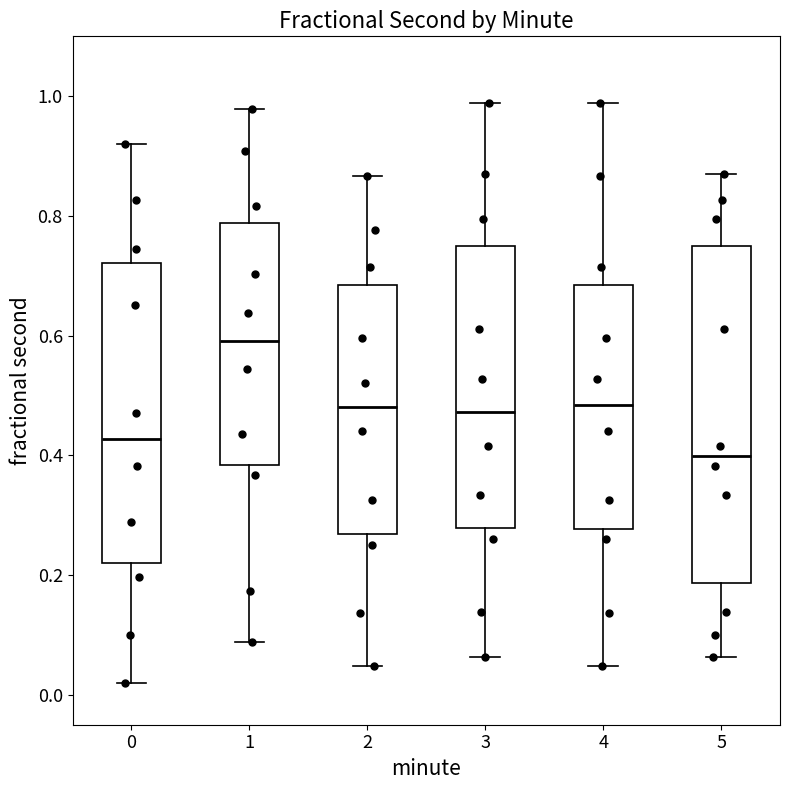

Reading left to right, read every box against the y-axis: the position of its median line, the range the box covers, and the ends of its whiskers. The values are not printed on the chart, so give them approximately, as read against the axis.

0: median 0.42, box 0.22 to 0.72, whiskers 0.02 to 0.92
1: median 0.60, box 0.38 to 0.78, whiskers 0.08 to 0.98
2: median 0.48, box 0.26 to 0.68, whiskers 0.04 to 0.86
3: median 0.48, box 0.28 to 0.74, whiskers 0.06 to 0.98
4: median 0.48, box 0.28 to 0.68, whiskers 0.04 to 0.98
5: median 0.40, box 0.18 to 0.74, whiskers 0.06 to 0.86